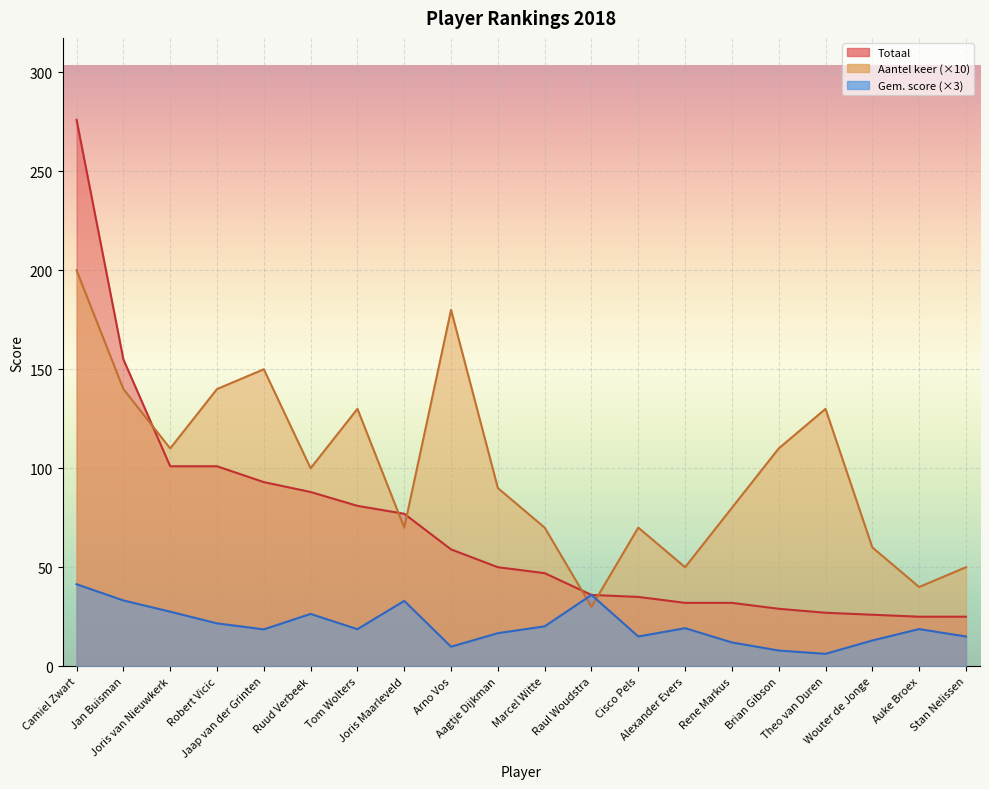

Rank the series by their maximum value, from lowest to highest.

Gem. score, Aantel keer, Totaal